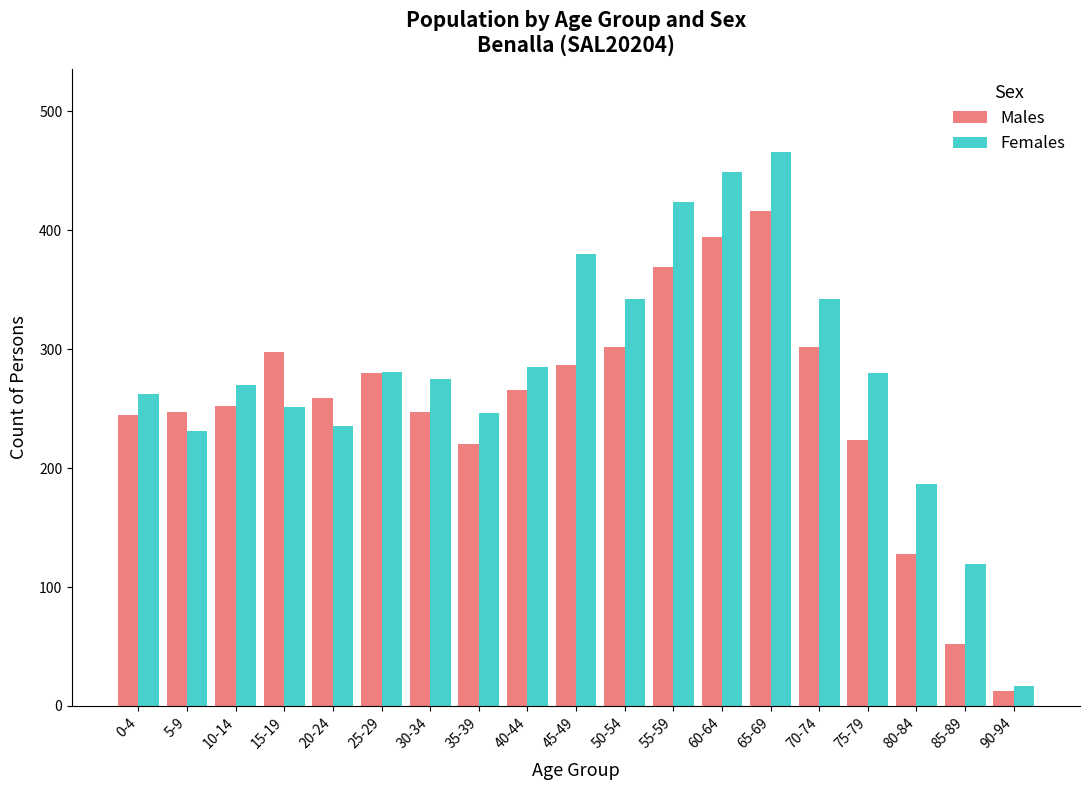

What is the average value of the Males series?

253